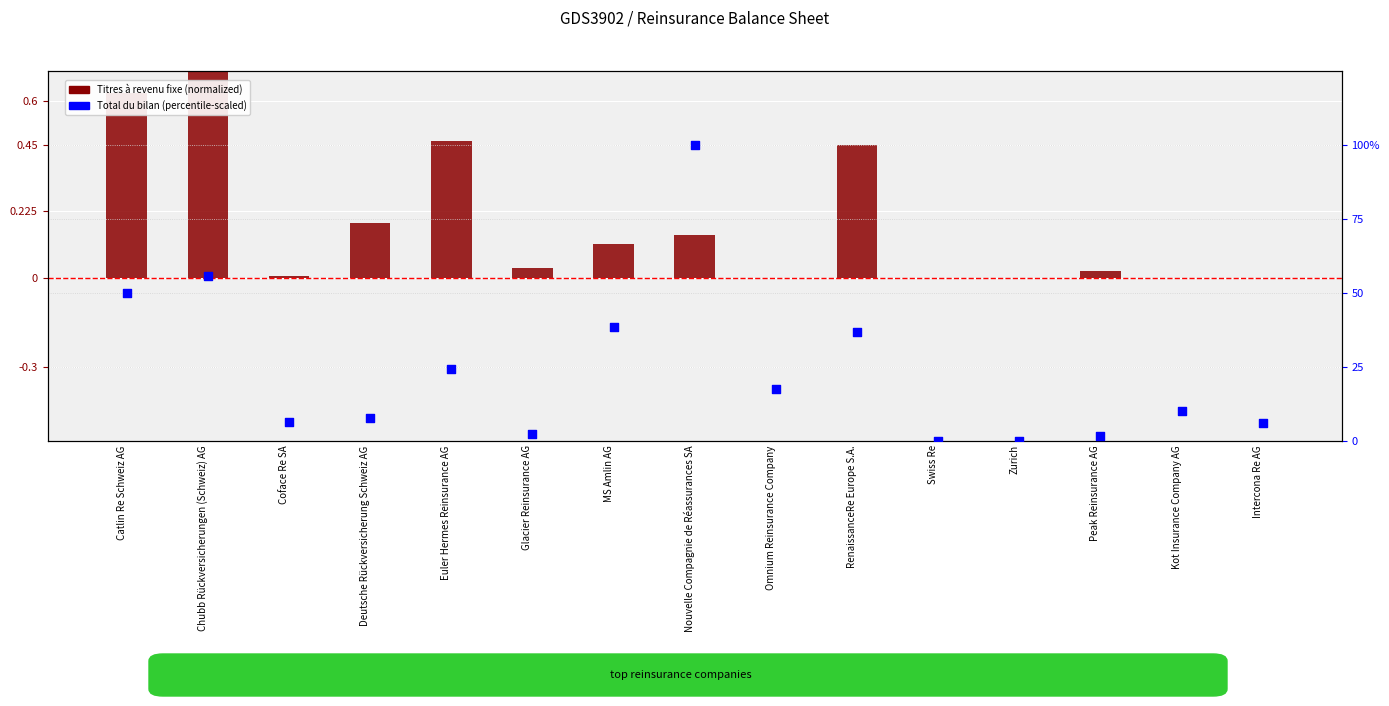

At which category is the sum across all series the highest?

Nouvelle Compagnie de Réassurances SA